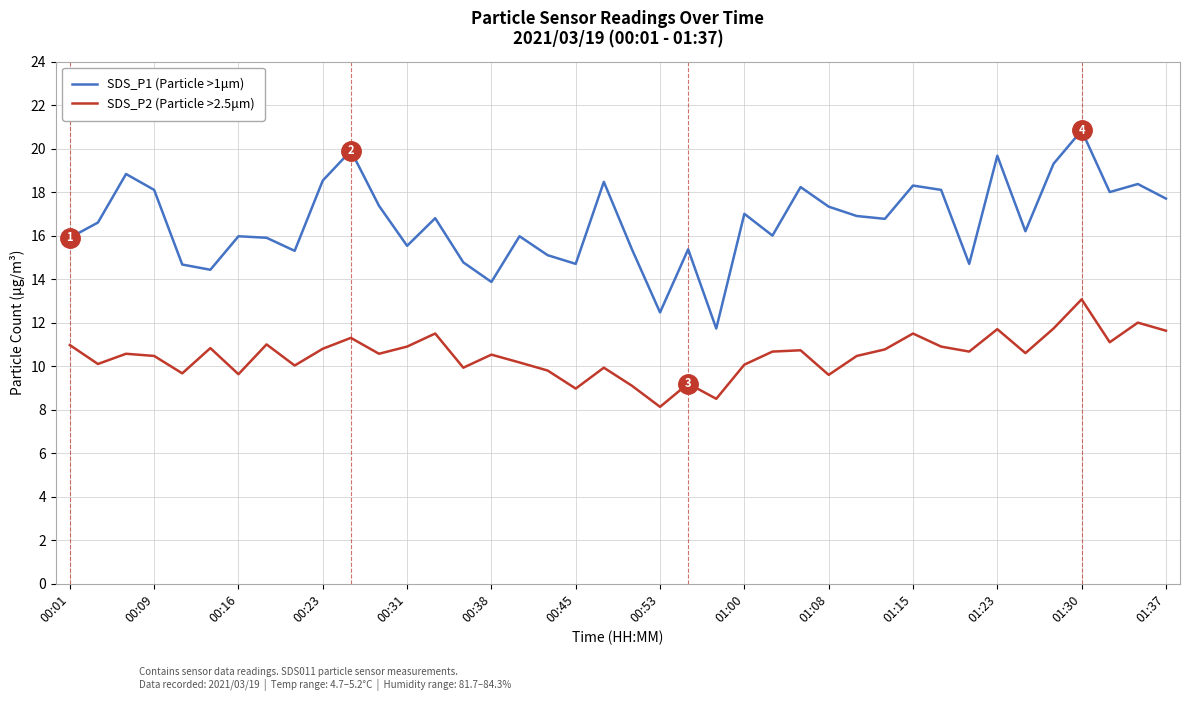

What is the highest value of the SDS_P1 (Particle >1μm) series?

20.8